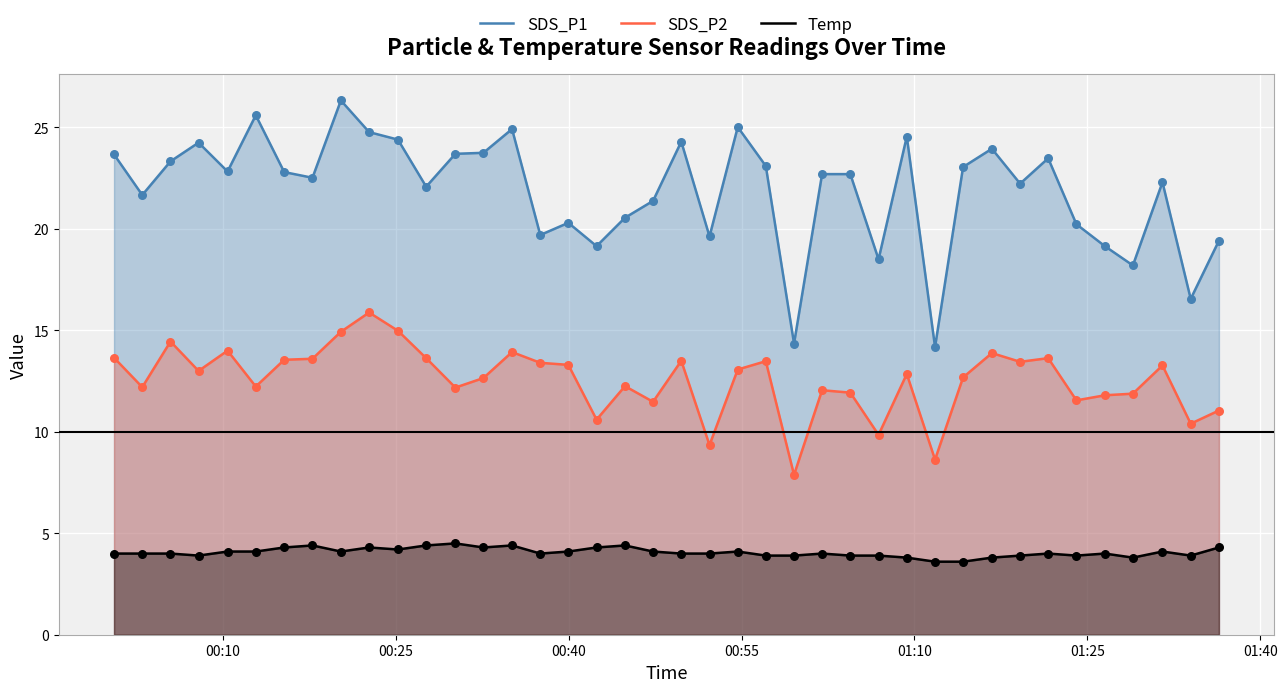

Which series has the largest total across all categories?

SDS_P1